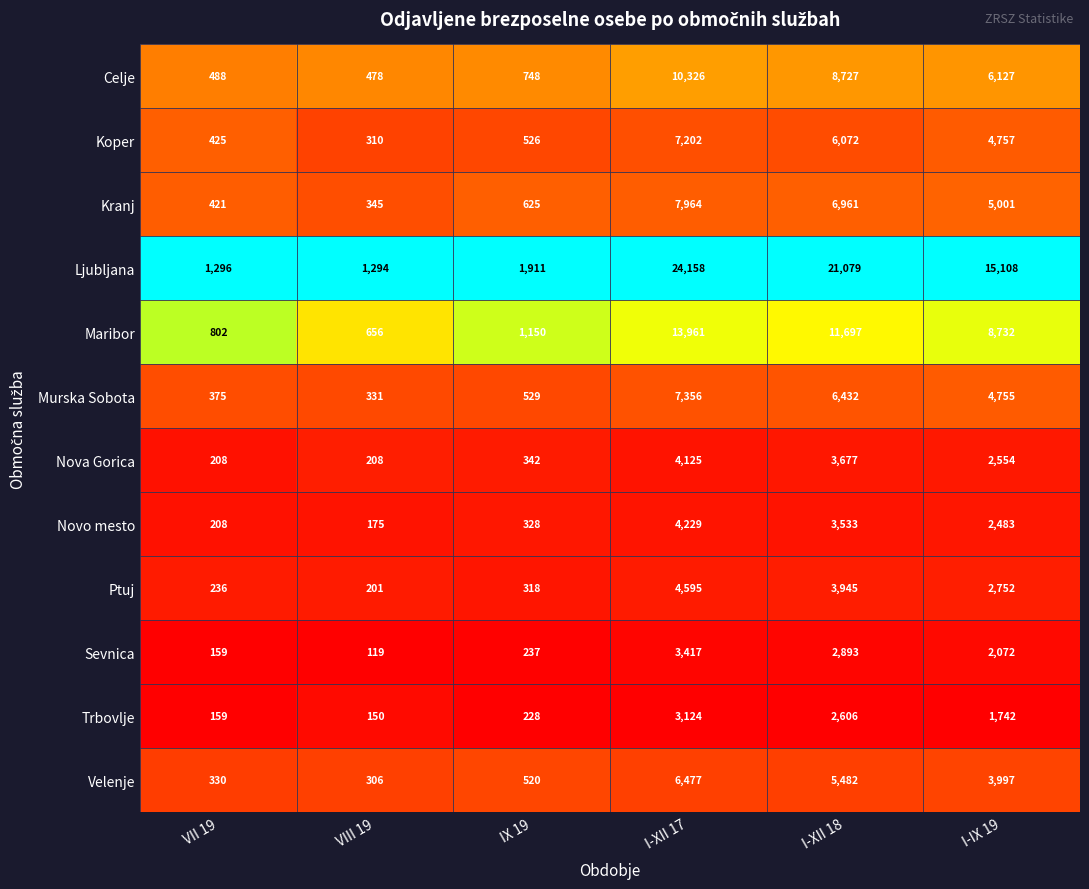

What is the spread (max minus min) of values at I-IX 19?

13366